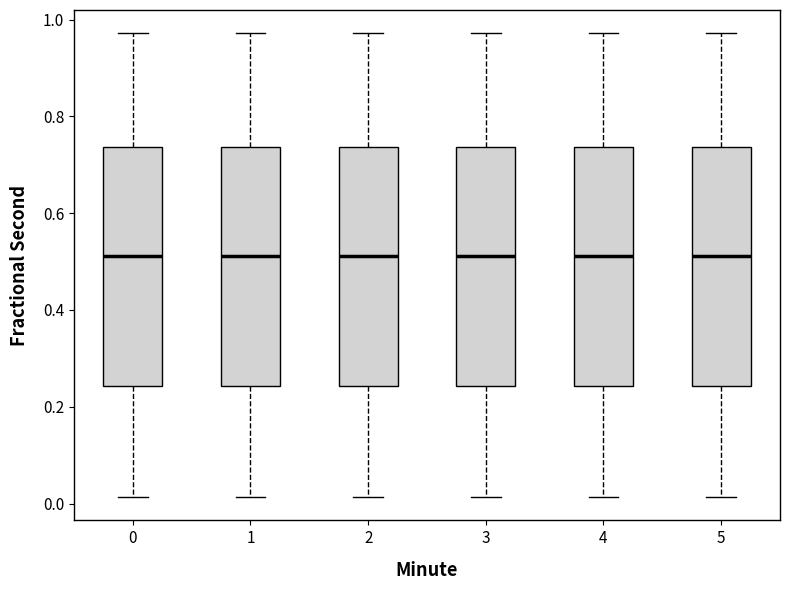

Reading left to right, transcribe this box plot: for each box, give where its median line is, the range the box spans, and where its two whiskers end, as read against the y-axis. The values are not printed on the chart, so give them approximately, as read against the axis.

0: median 0.52, box 0.24 to 0.74, whiskers 0.02 to 0.98
1: median 0.52, box 0.24 to 0.74, whiskers 0.02 to 0.98
2: median 0.52, box 0.24 to 0.74, whiskers 0.02 to 0.98
3: median 0.52, box 0.24 to 0.74, whiskers 0.02 to 0.98
4: median 0.52, box 0.24 to 0.74, whiskers 0.02 to 0.98
5: median 0.52, box 0.24 to 0.74, whiskers 0.02 to 0.98